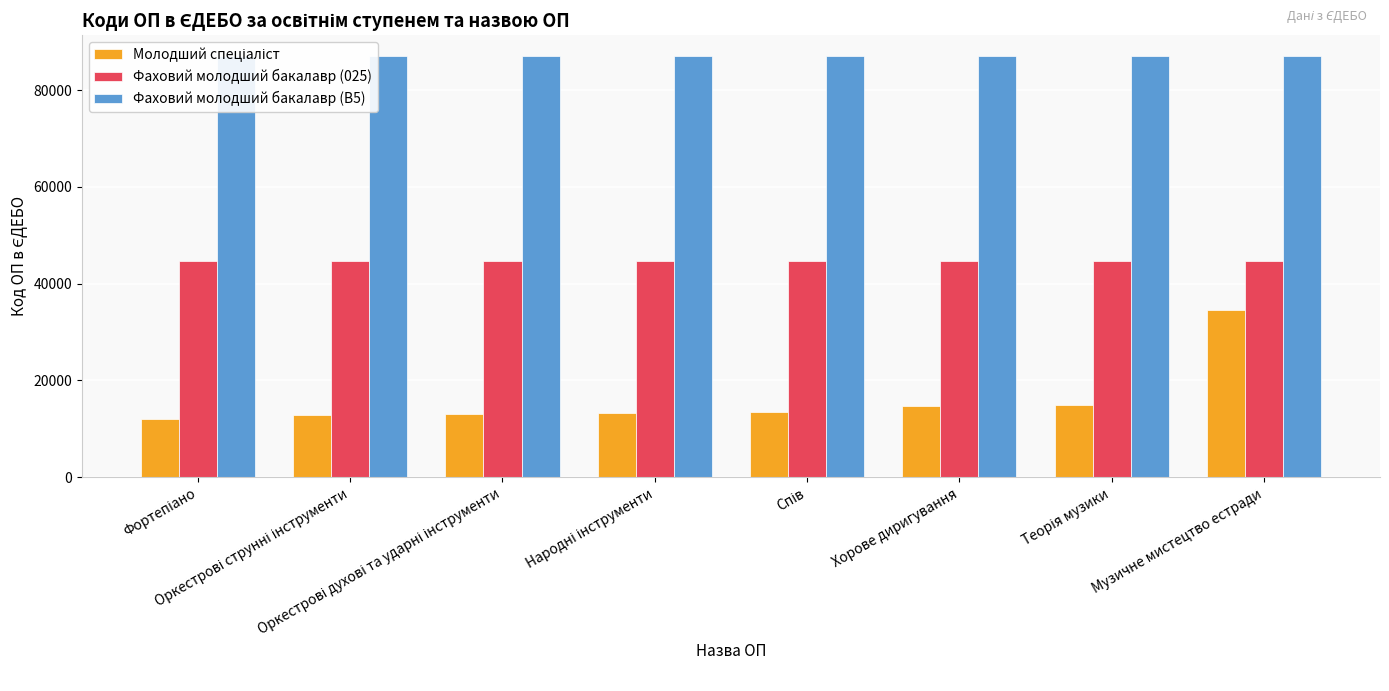

Reading left to right, extract all data points from this chart.

Молодший спеціаліст: 12044	12790	13081	13339	13406	14670	14861	34566
Фаховий молодший бакалавр (025): 44719	44720	44721	44722	44723	44724	44725	44726
Фаховий молодший бакалавр (B5): 87002	87003	87004	87005	87006	87007	87008	87009